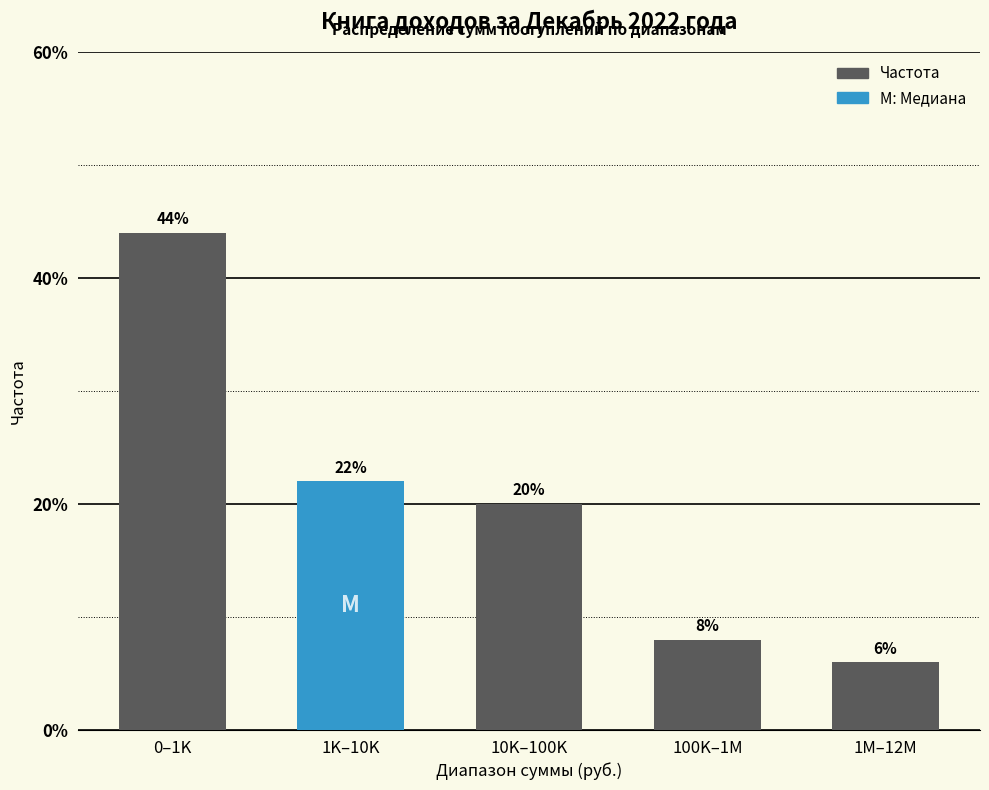

Reading left to right, transcribe all the data shown in this chart.

44	22	20	8	6